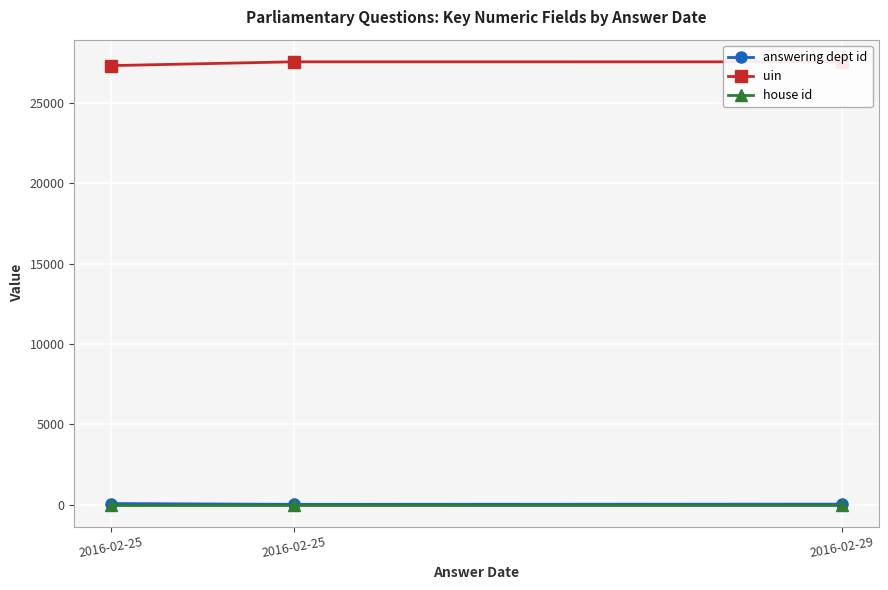

Count the number of data series in this chart.

3